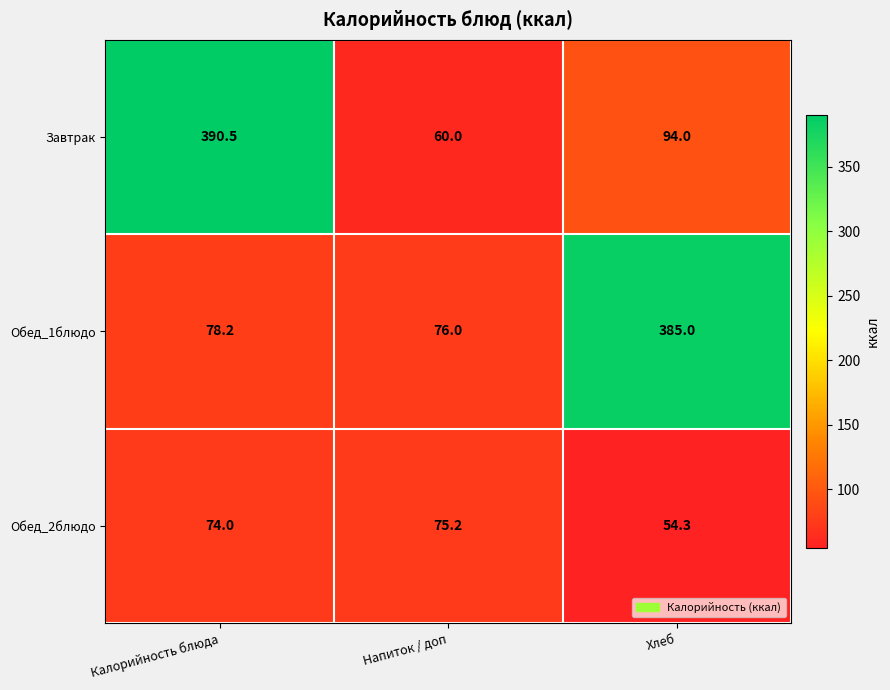

At which label does Обед_1блюдо first exceed 78?

Калорийность блюда